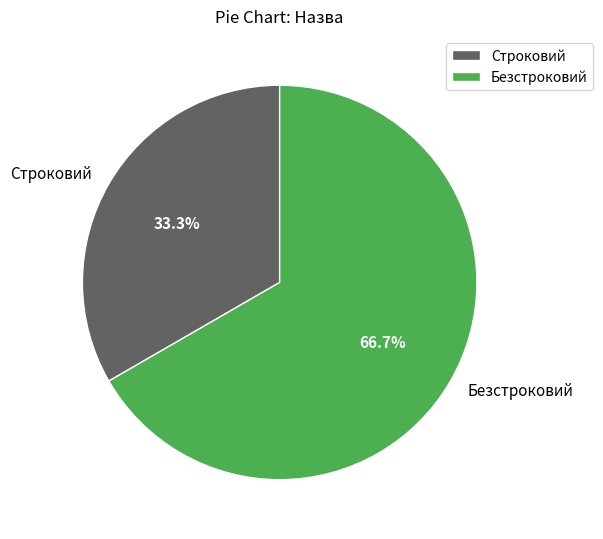

Does Строковий represent more than half of the total?

No